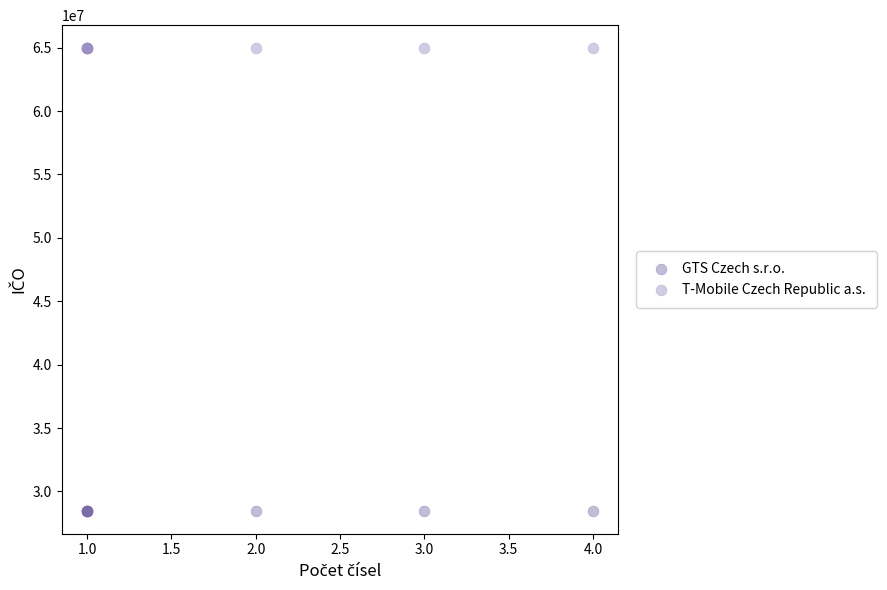

Which series contains the highest Y value?

T-Mobile Czech Republic a.s.